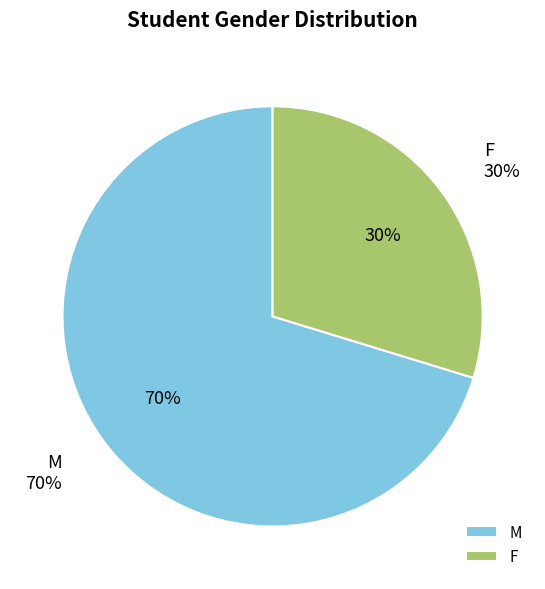

Rank the categories by value from lowest to highest.

F, M